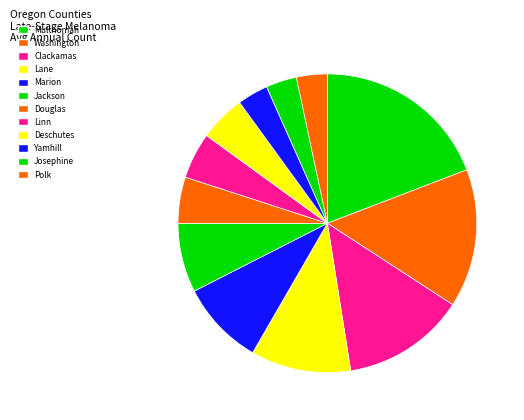

Which slice is the smallest?

Yamhill